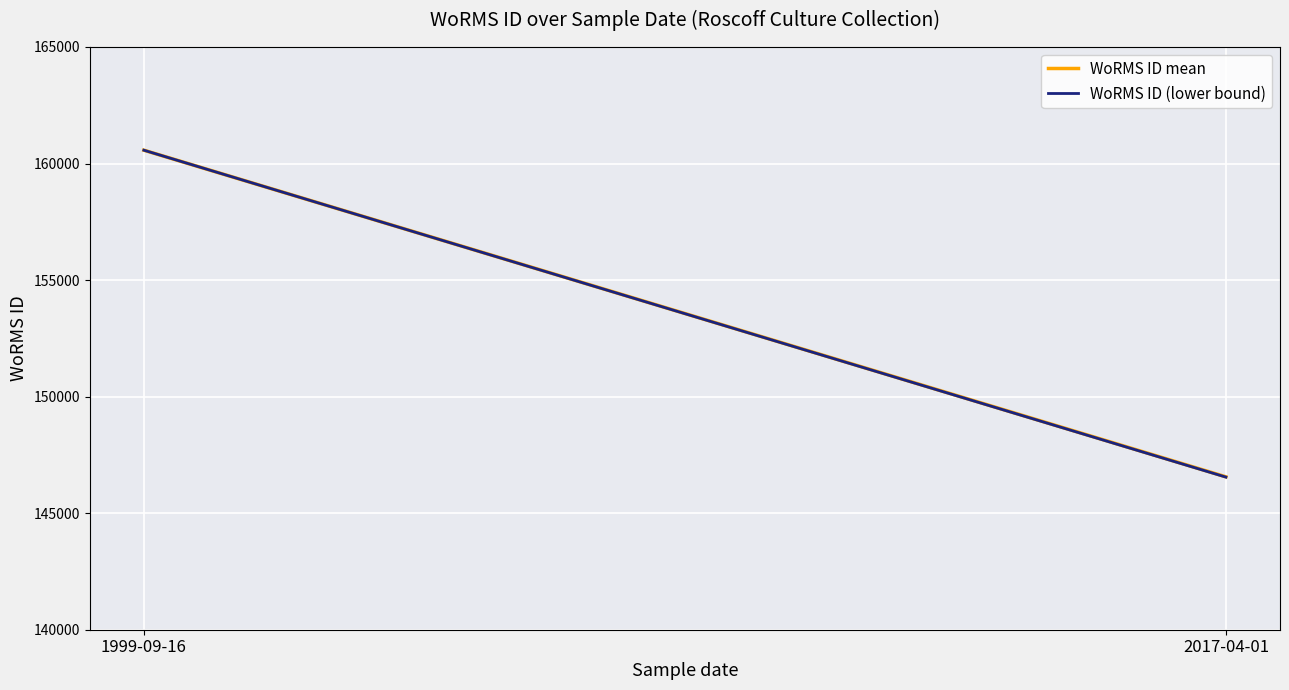

Is this an area chart (filled region under the line)?

No